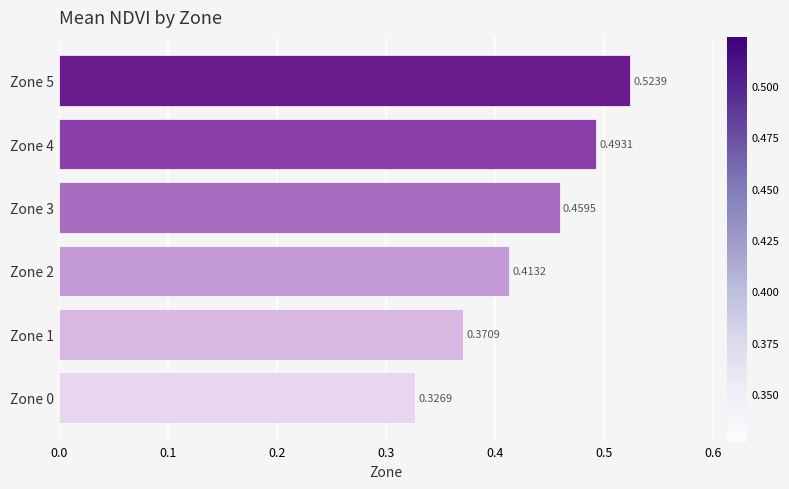

How many series are shown in this chart?

1